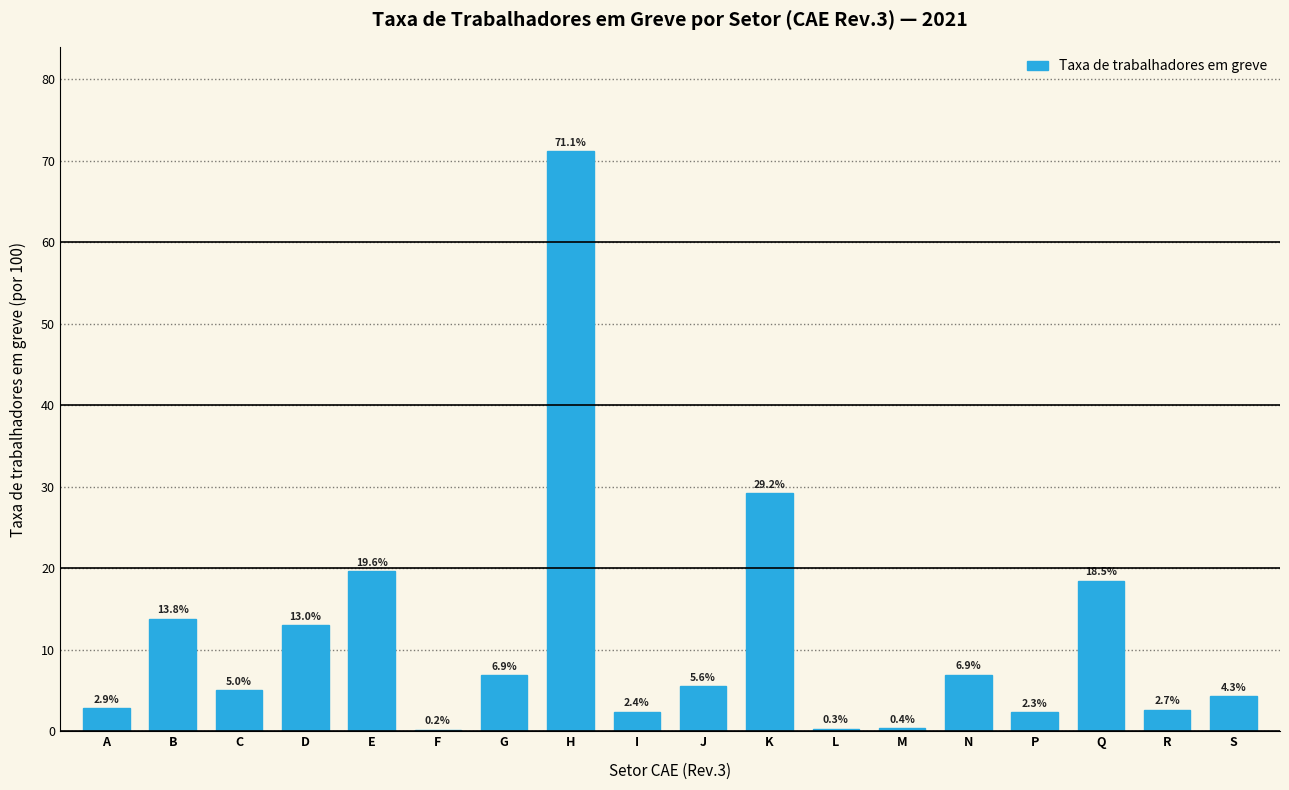

Reading left to right, extract all data points from this chart.

A=2.9	B=13.8	C=5.0	D=13.0	E=19.6	F=0.2	G=6.9	H=71.1	I=2.4	J=5.6	K=29.2	L=0.3	M=0.4	N=6.9	P=2.3	Q=18.5	R=2.7	S=4.3